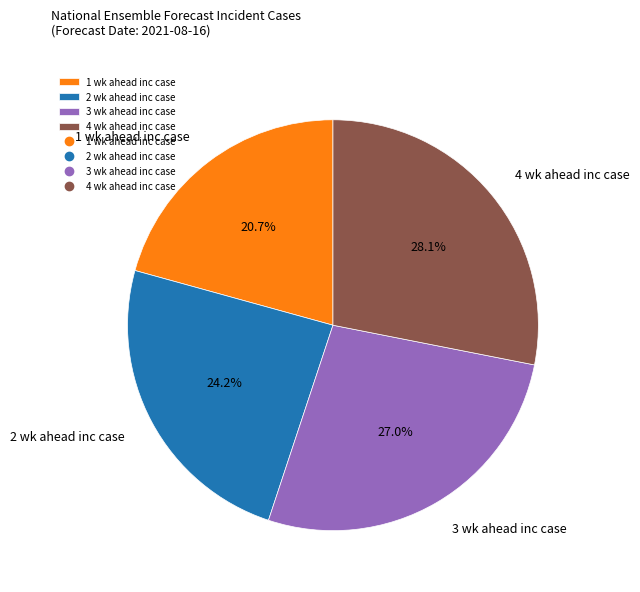

Which slice is the smallest?

1 wk ahead inc case